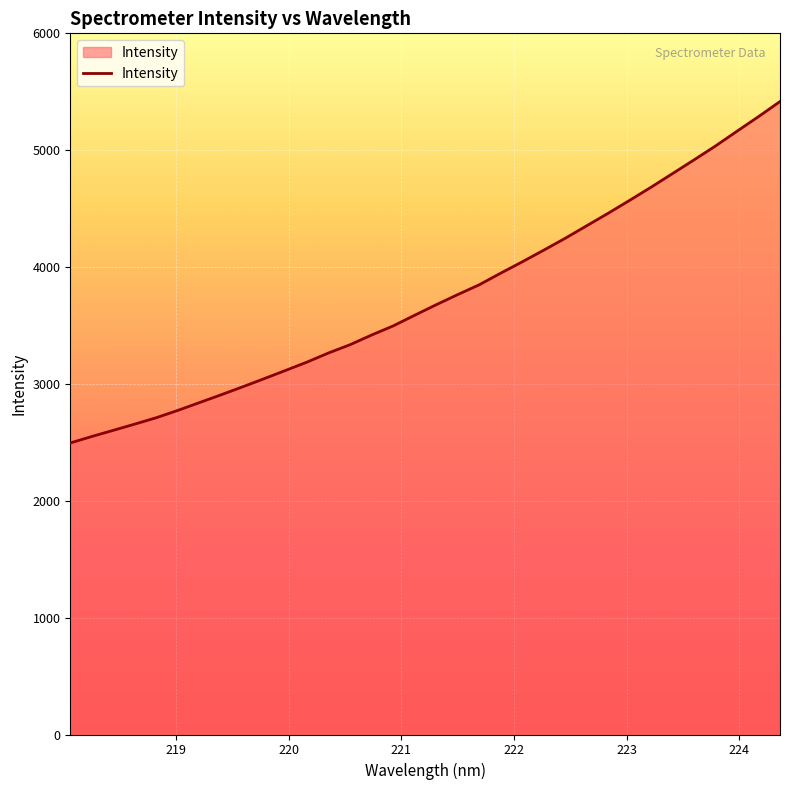

What is the maximum value shown in the chart?

5416.5